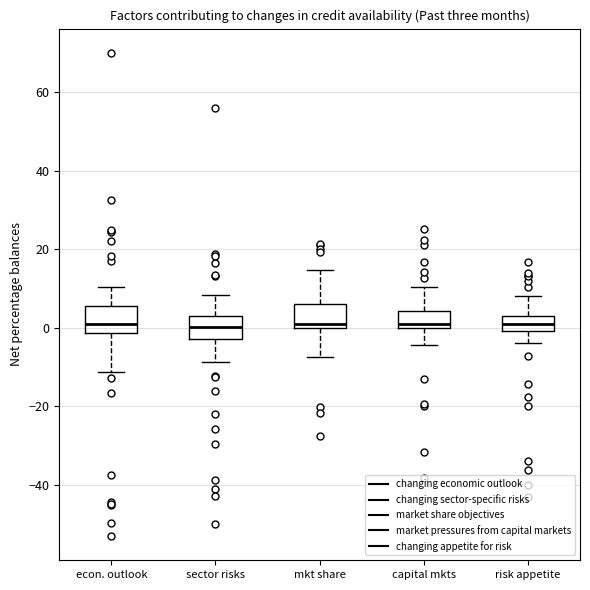

Where does the upper whisker of the box for sector risks end on the y-axis? The values are not printed on the chart, so give them approximately, as read against the axis.

8